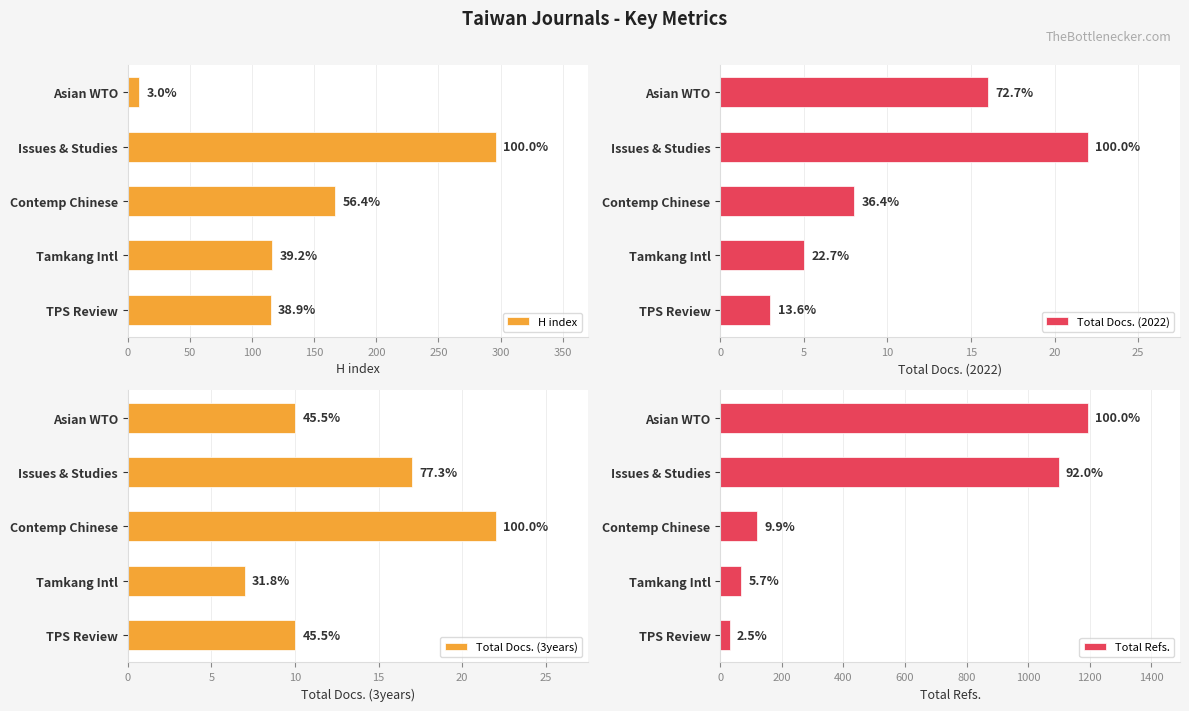

Which series has the widest spread of values?

Total Refs.